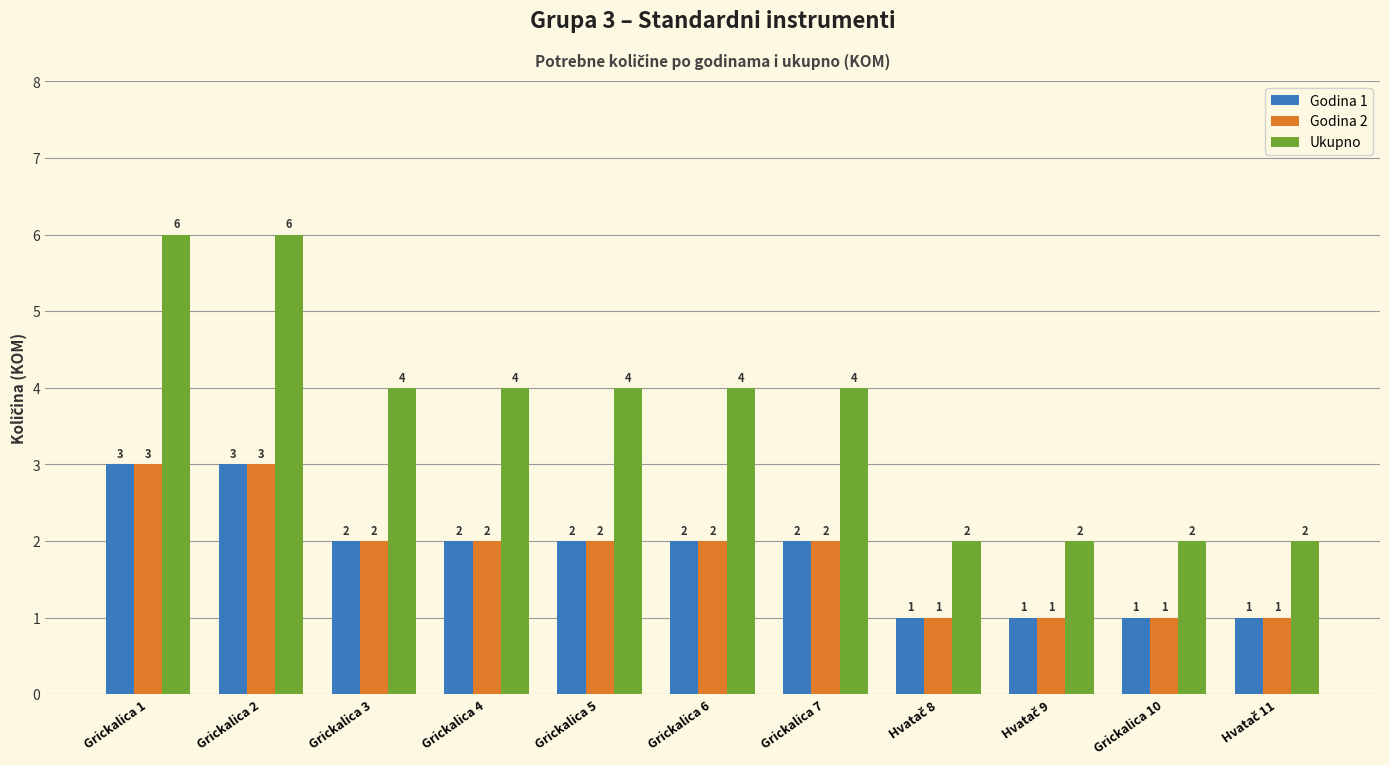

The value of Godina 1 at Grickalica 2 is 3. True or false?

True